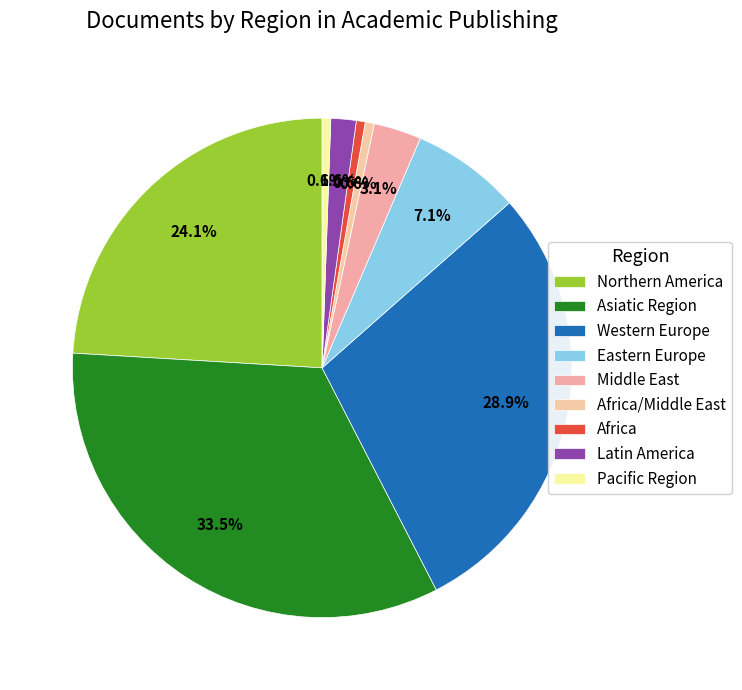

How many slices are in this pie chart?

9